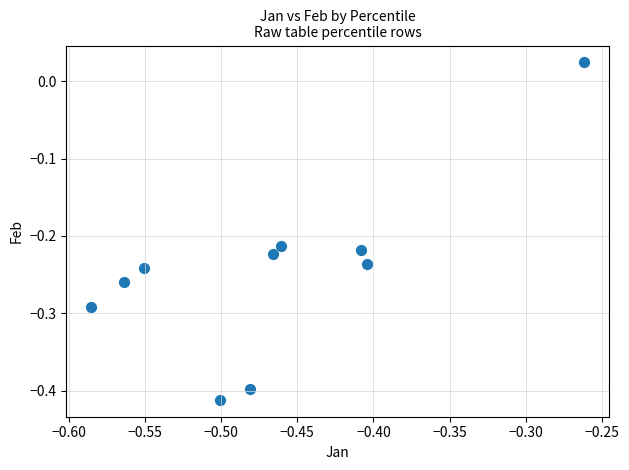

What is the range of X values (max minus min)?

0.3